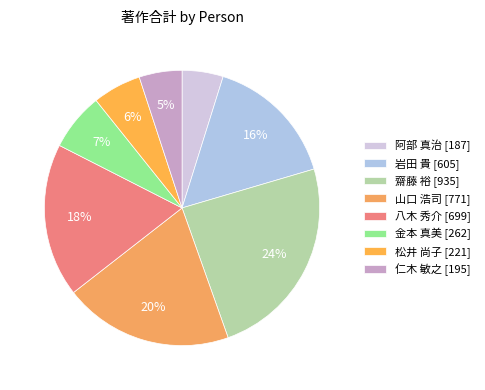

True or false: 齋藤 裕 accounts for 24% of the total.

True